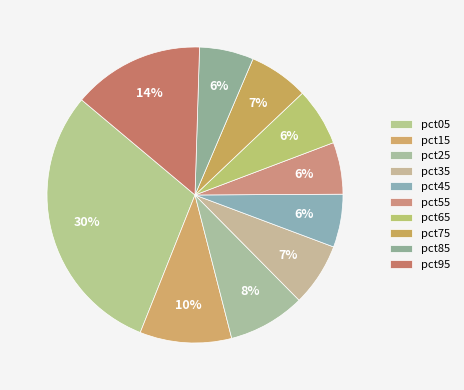

How many slices are in this pie chart?

10